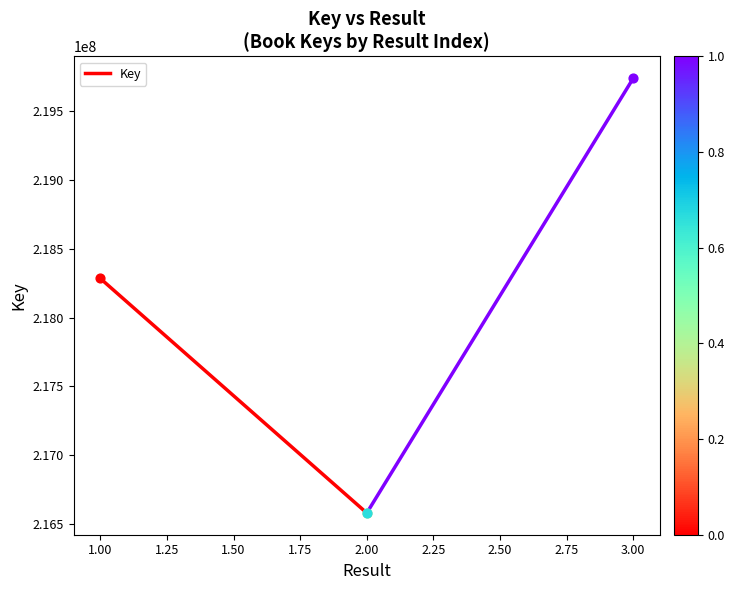

What is the change in value from 1.00 to 2.00?

-1705317